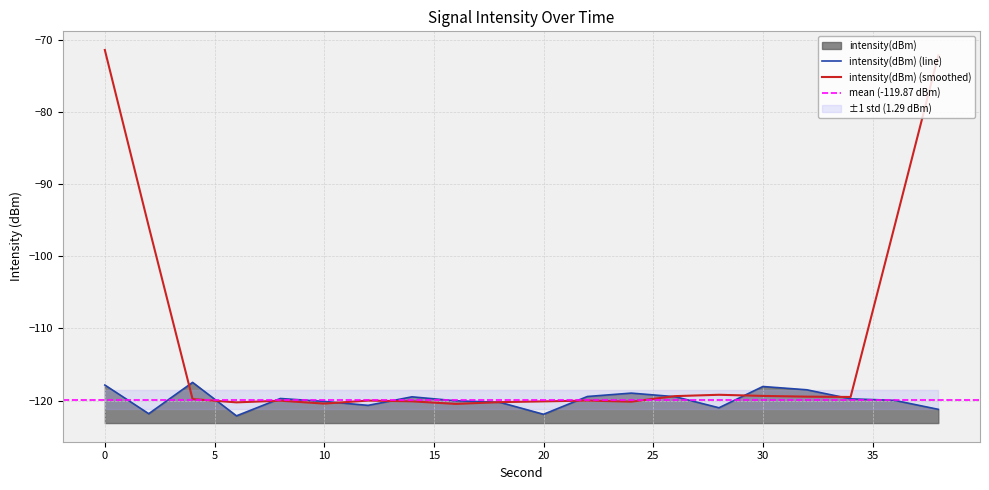

Is it true that the value at 16 is -120.0?

True